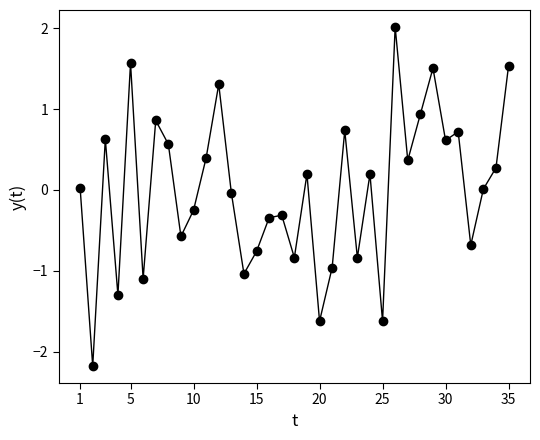

How many distinct data groups are displayed?

1